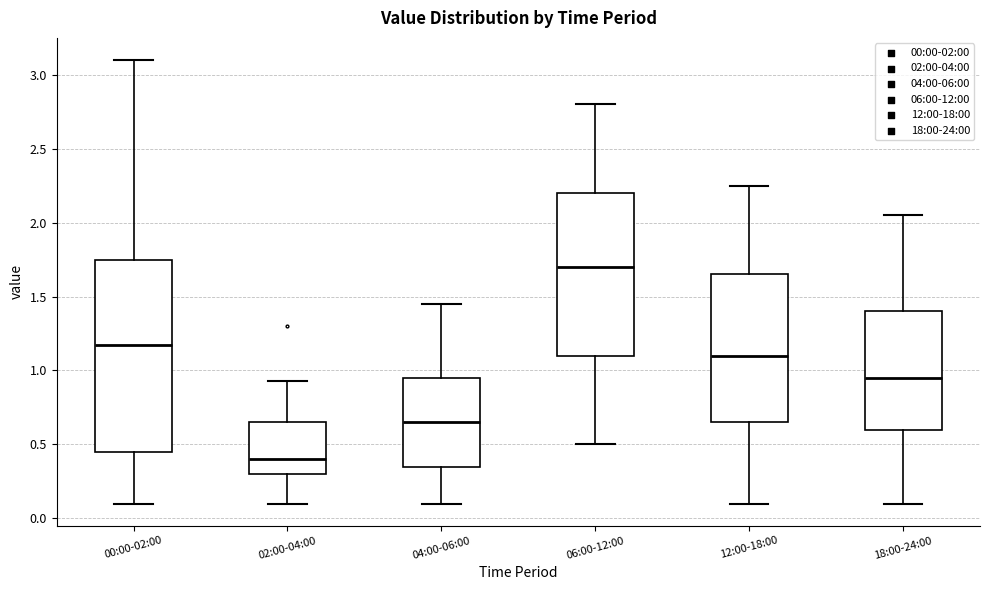

Which box has the highest median line?

06:00-12:00